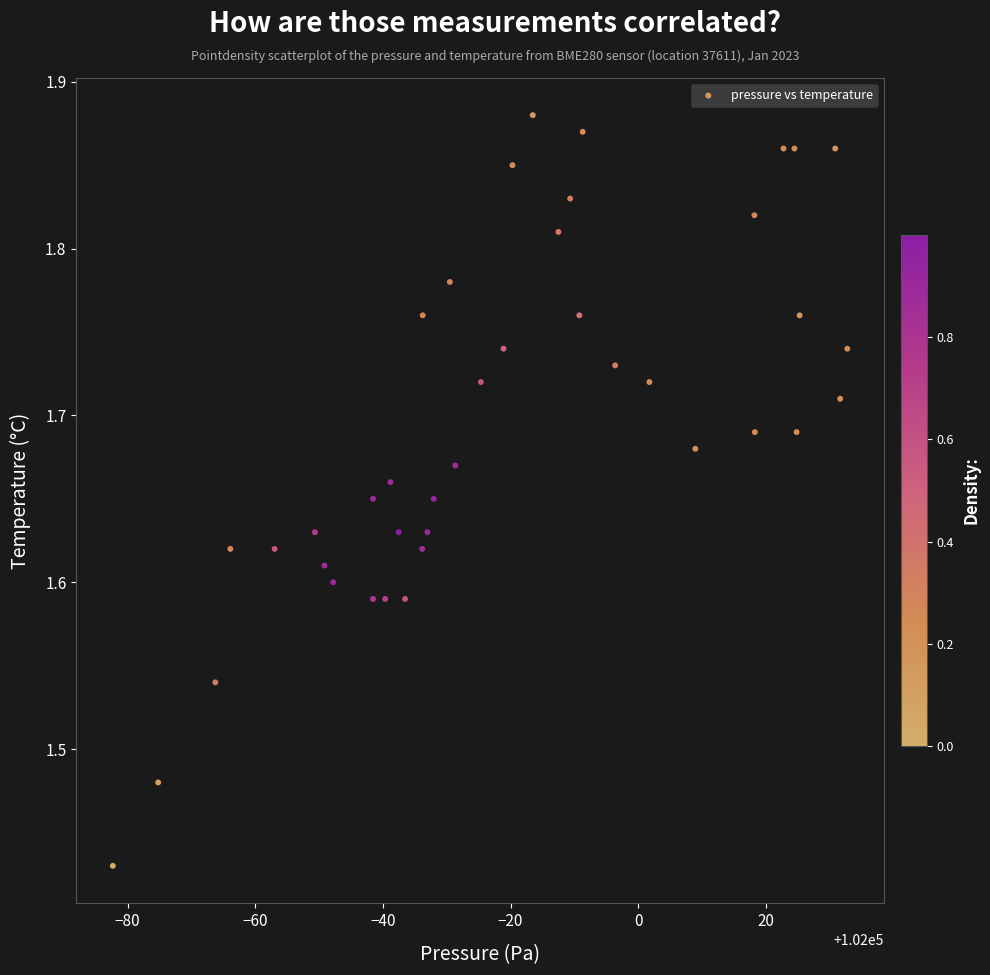

What is the range of X values (max minus min)?

115.1